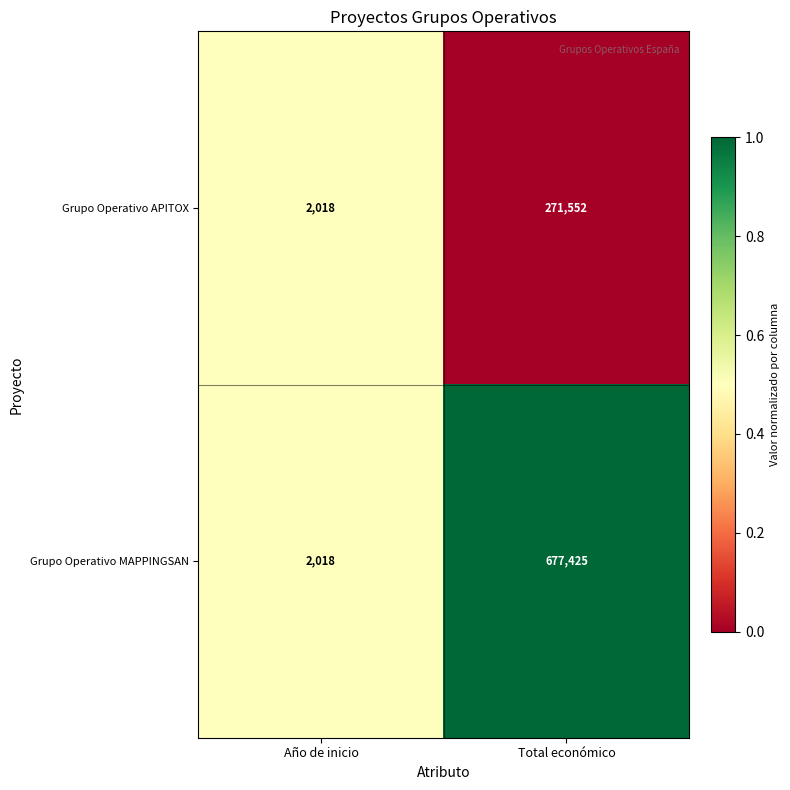

Count the number of categories in the chart.

2